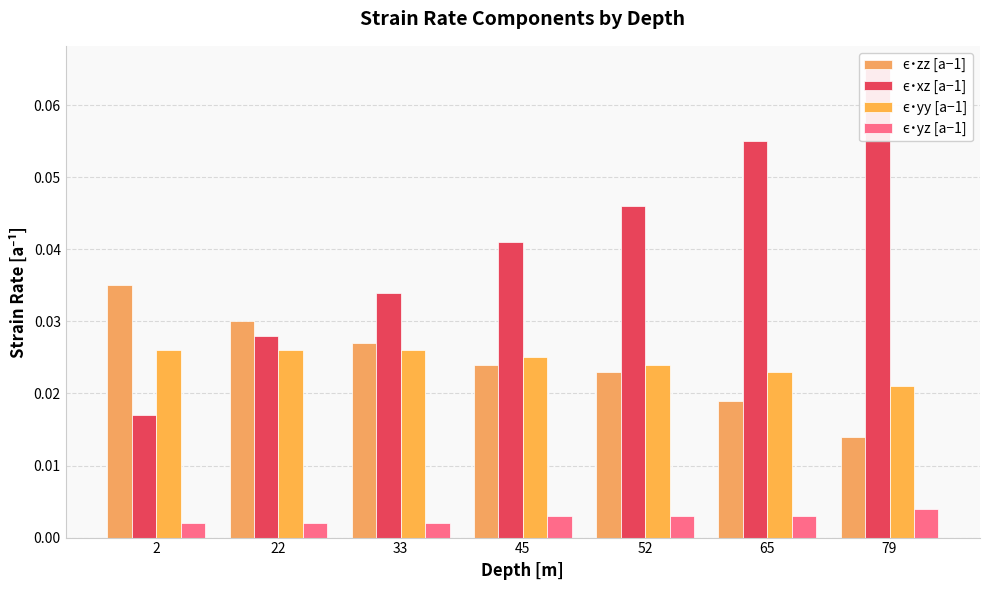

Is it true that ϵ˙yy [a−1] equals 0.0 at 2?

True